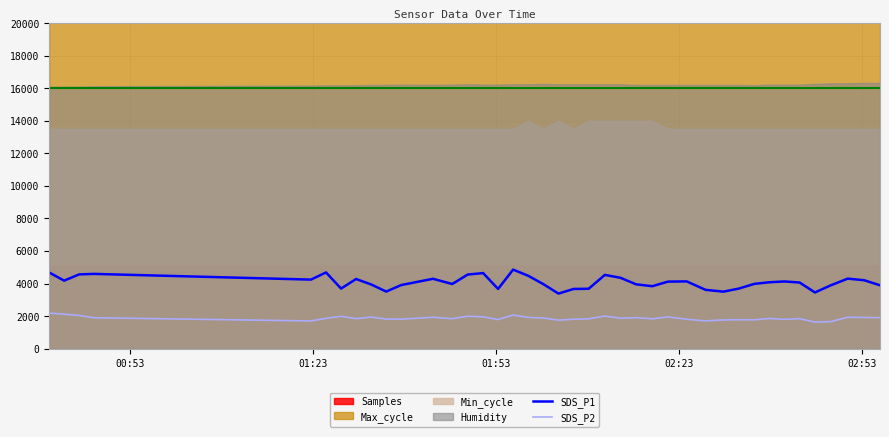

Which series has the largest range (max minus min)?

SDS_P1